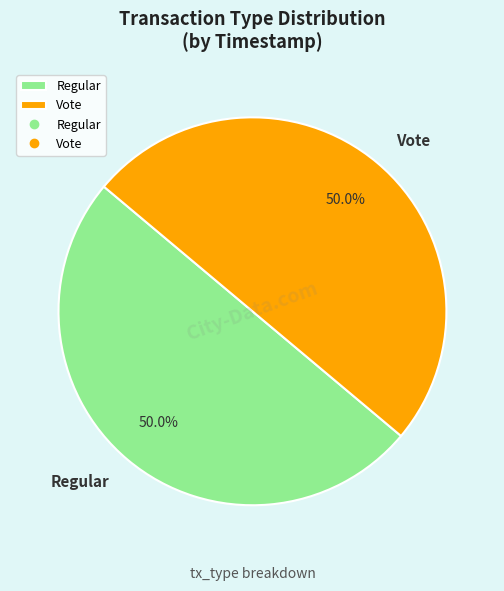

What percentage is NOT represented by Regular?

50.0%